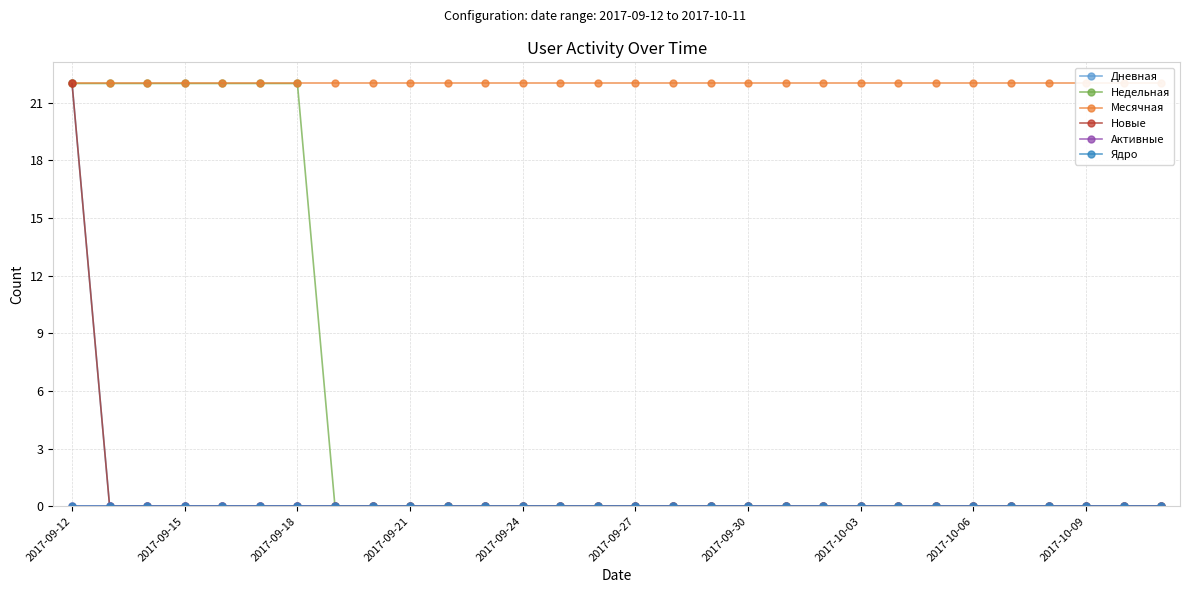

True or false: Новые has more than 0 interior local peaks.

False